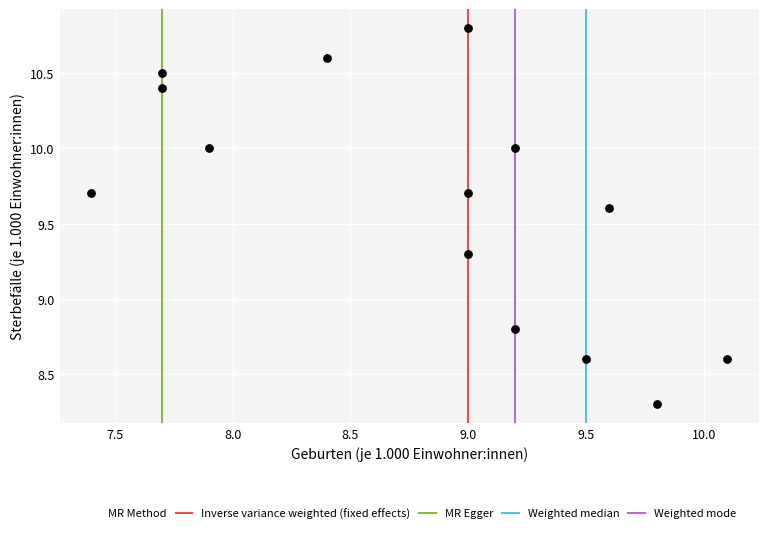

What is the range of Y values (max minus min)?

2.5